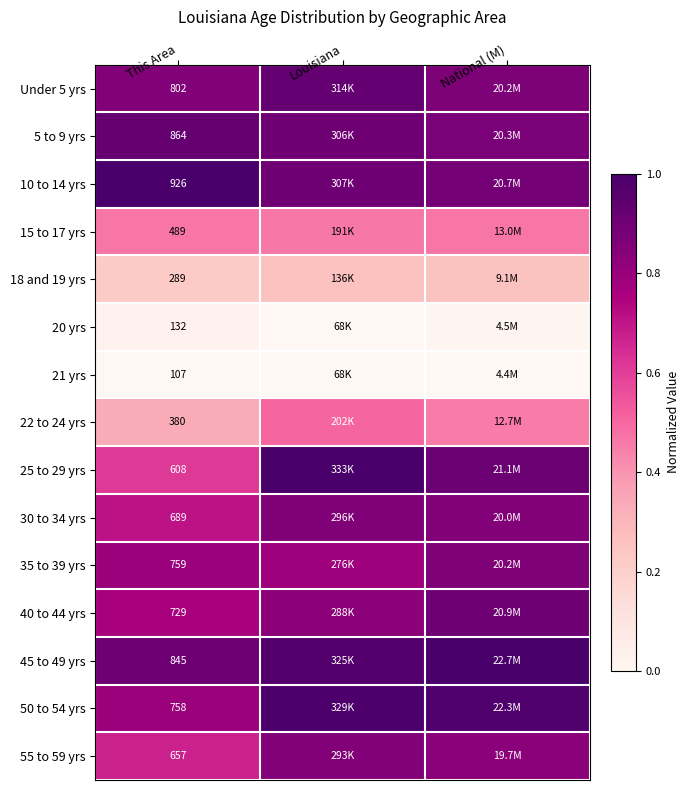

Which category has the highest value across all series?

This Area